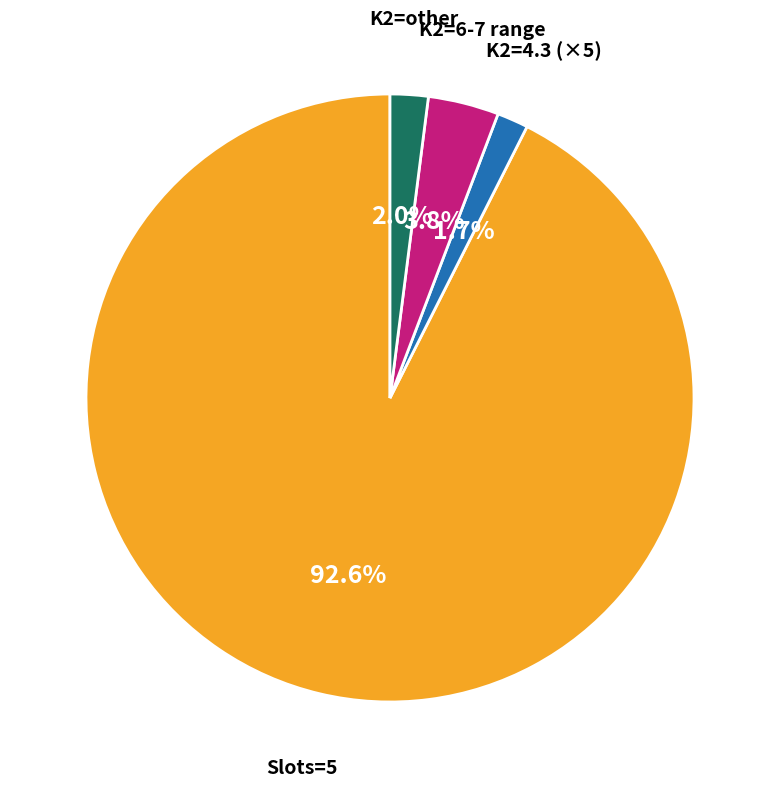

Is there a majority slice in this chart?

Yes